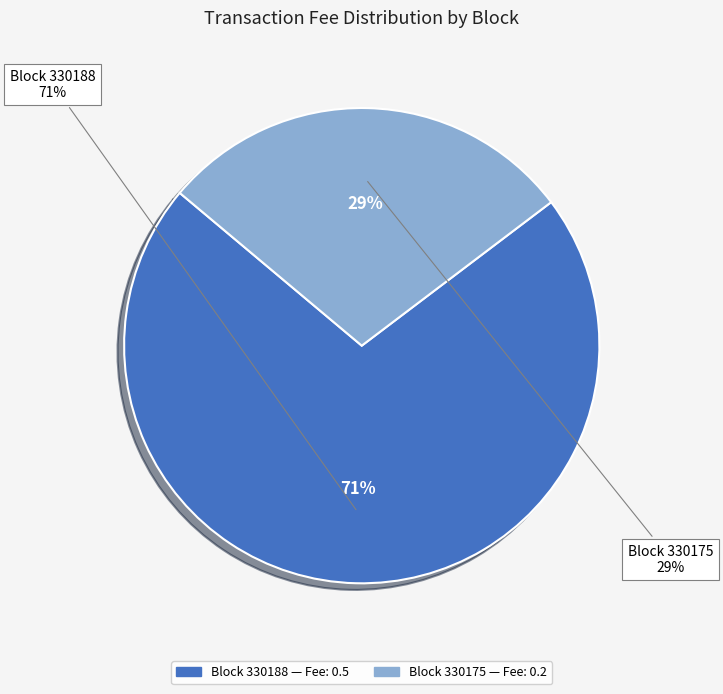

Combined, what portion of the pie is 330175 and 330188?

100.0%